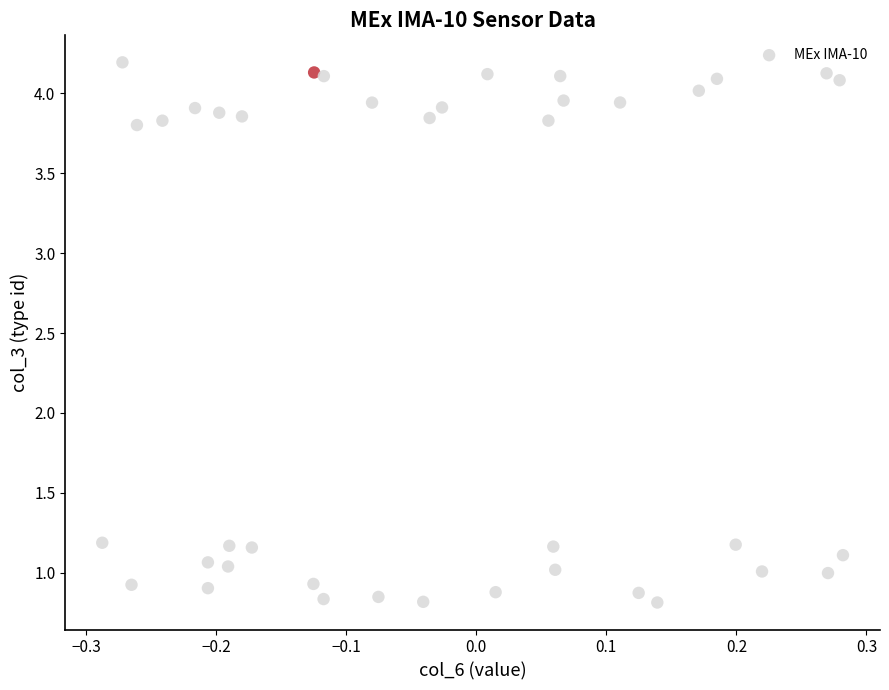

What is the range of Y values (max minus min)?

3.4